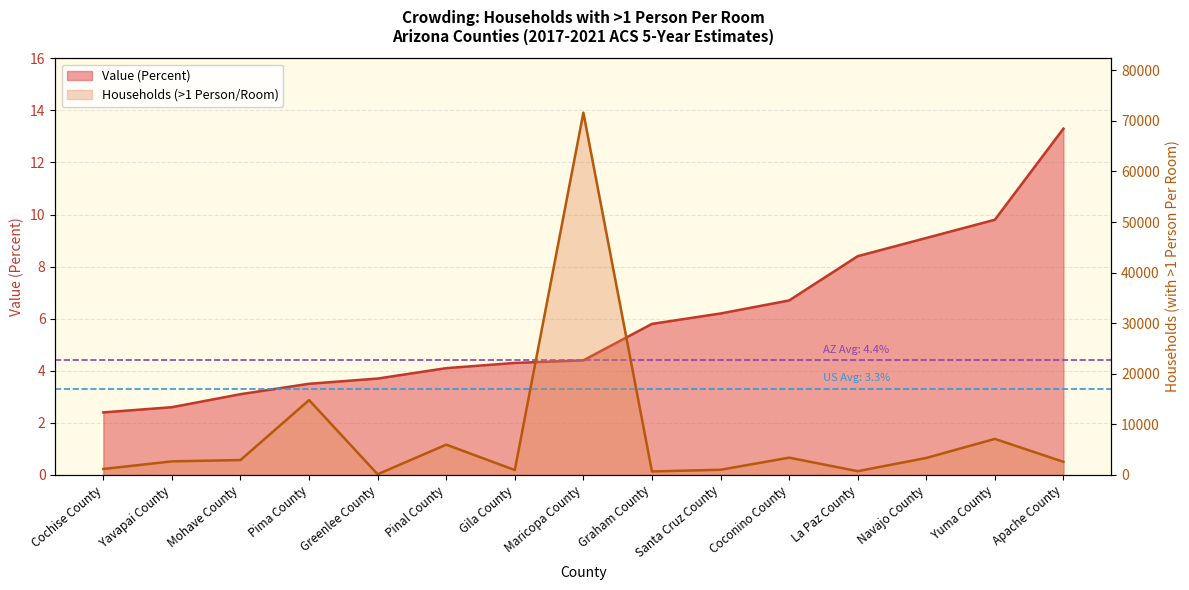

What is the total value across all series at Santa Cruz County?

1018.2